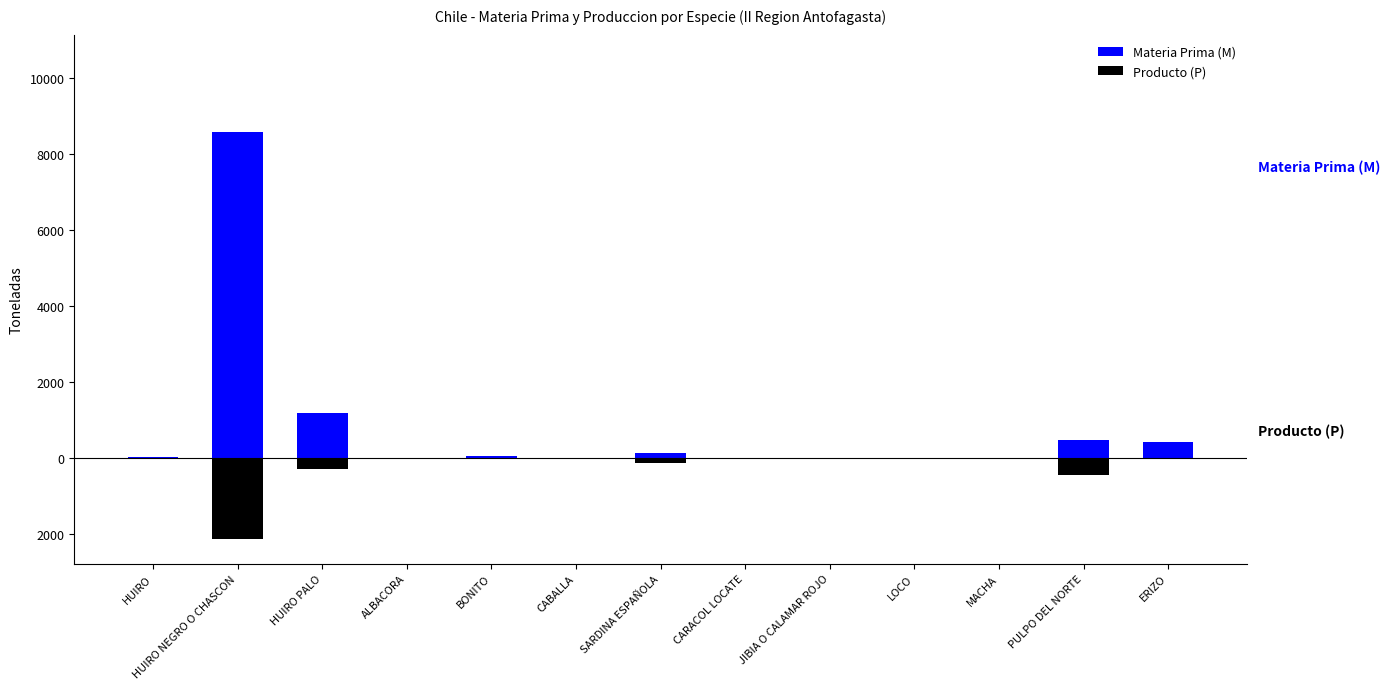

Where is Materia Prima (M) nearest to the value 4281?

HUIRO PALO